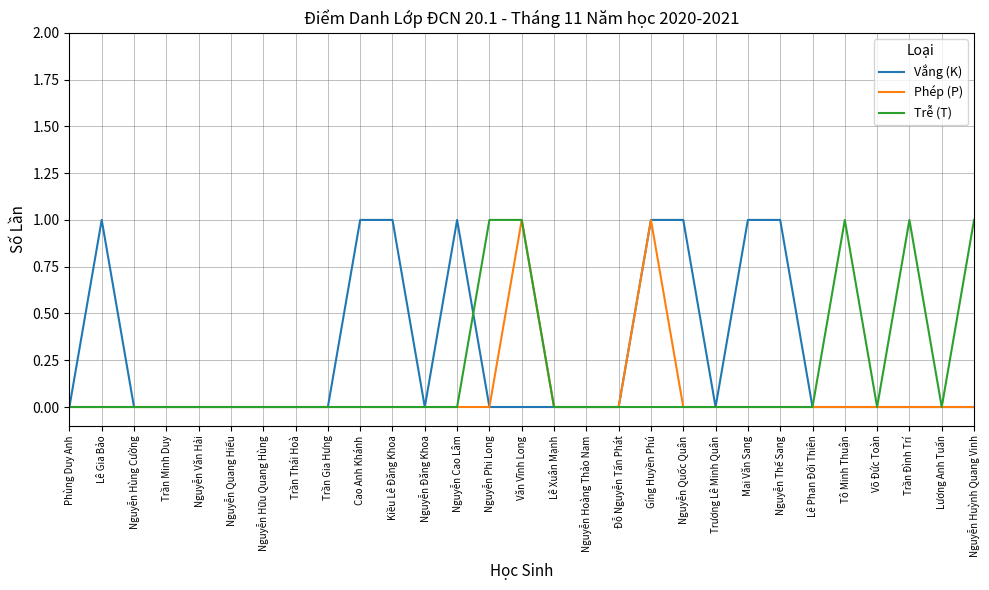

What is the difference between the maximum and minimum values in the Trễ (T) series?

1